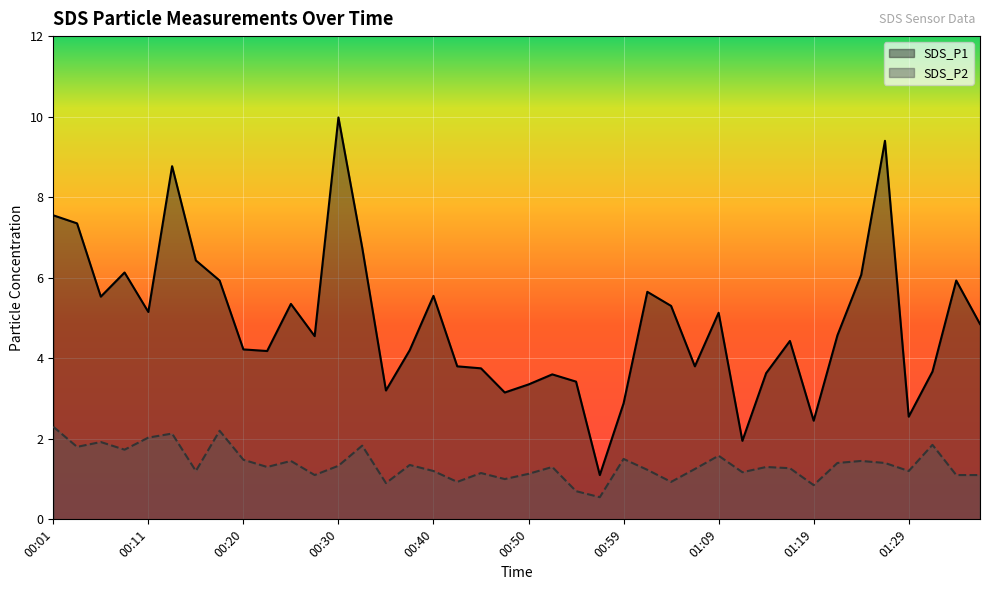

How many interior local valleys does the SDS_P2 series have?

13